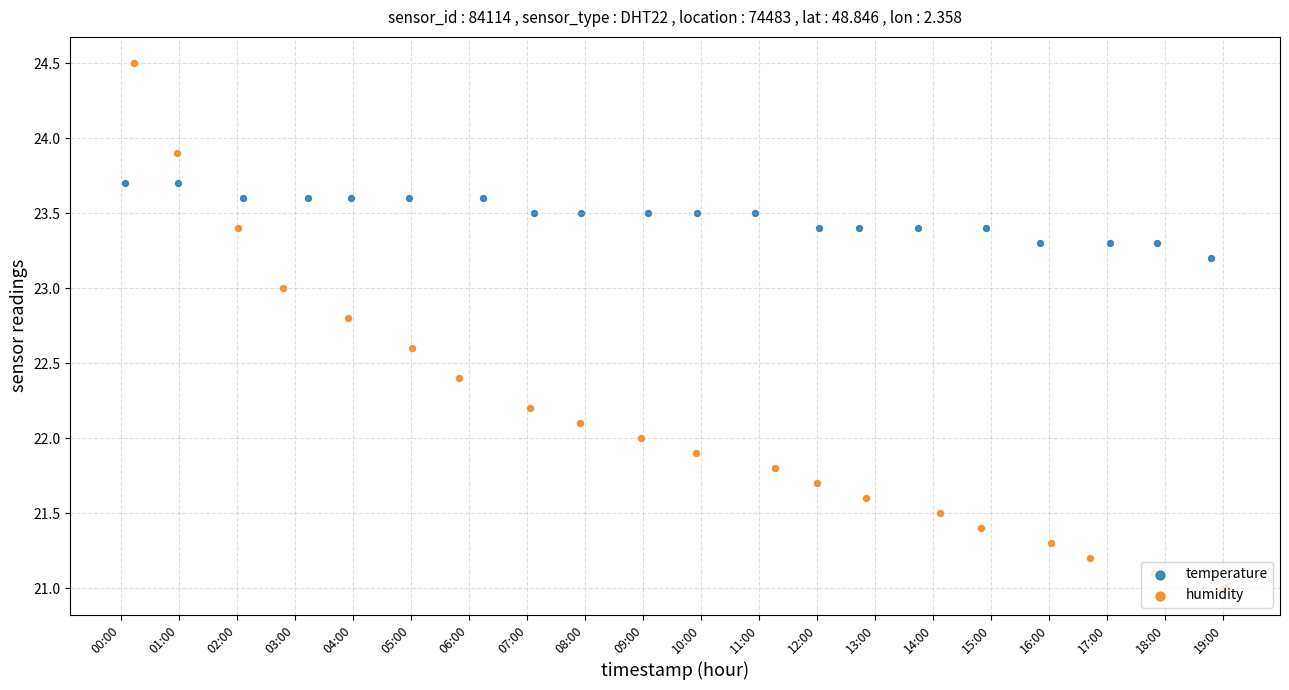

Which series reaches the maximum Y coordinate?

humidity